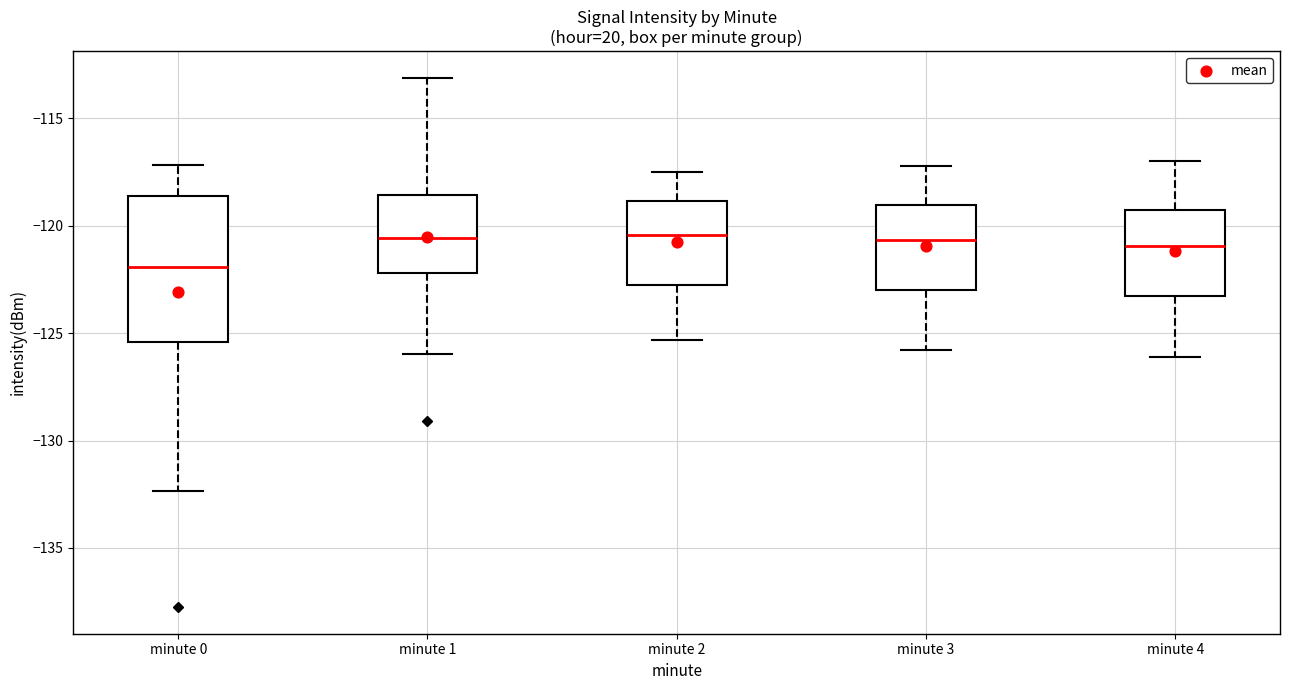

Reading left to right, transcribe this box plot: for each box, give where its median line is, the range the box spans, and where its two whiskers end, as read against the y-axis. The values are not printed on the chart, so give them approximately, as read against the axis.

minute 0: median -122.0, box -125.5 to -118.5, whiskers -132.5 to -117.0
minute 1: median -120.5, box -122.0 to -118.5, whiskers -126.0 to -113.0
minute 2: median -120.5, box -123.0 to -119.0, whiskers -125.5 to -117.5
minute 3: median -120.5, box -123.0 to -119.0, whiskers -126.0 to -117.0
minute 4: median -121.0, box -123.0 to -119.0, whiskers -126.0 to -117.0